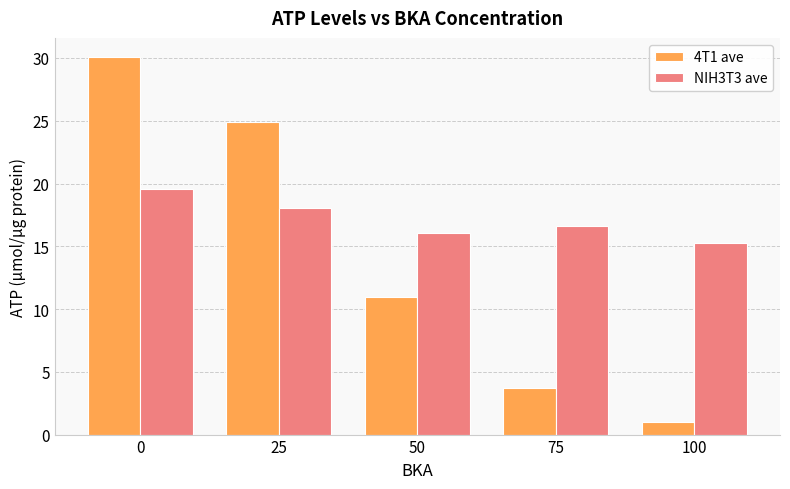

True or false: NIH3T3 ave has a value of 3.8 at 50.

False